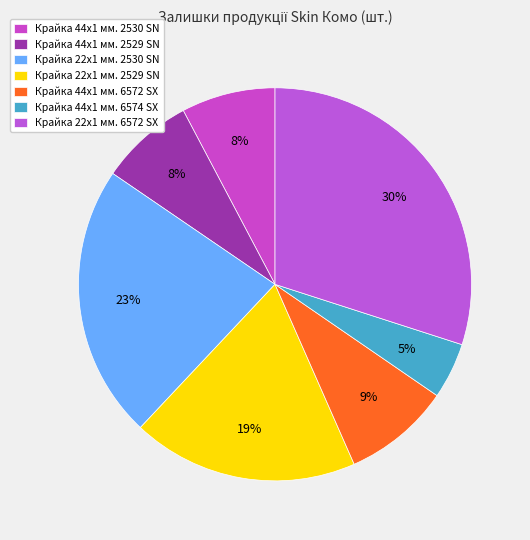

How many slices are in this pie chart?

7